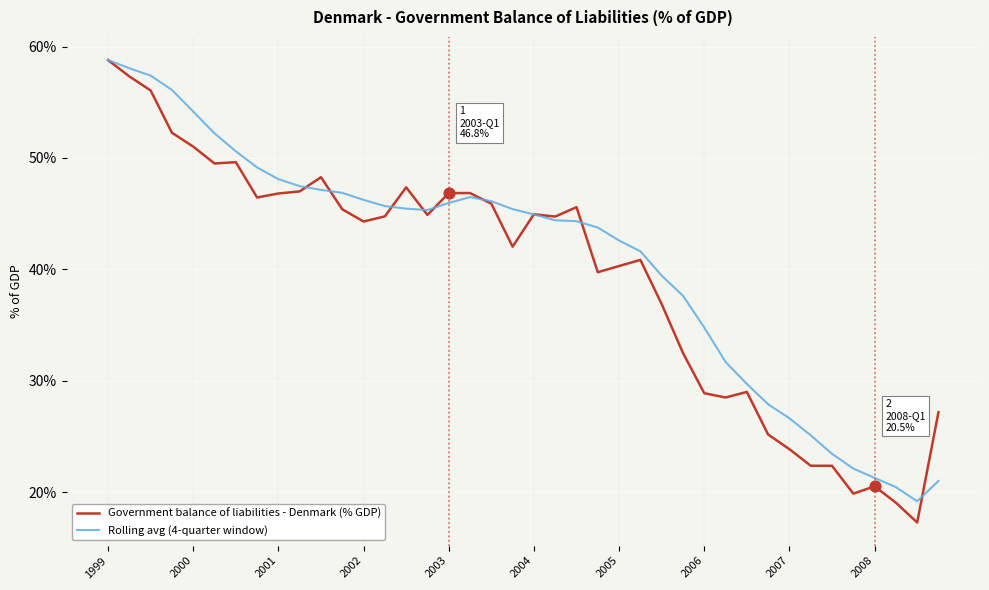

What is the greatest value displayed?

58.8